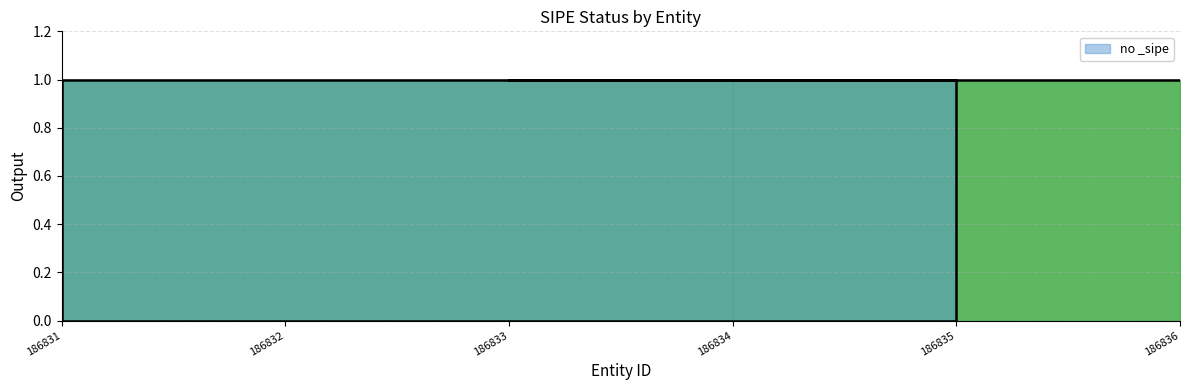

What is the sum of all values?

5